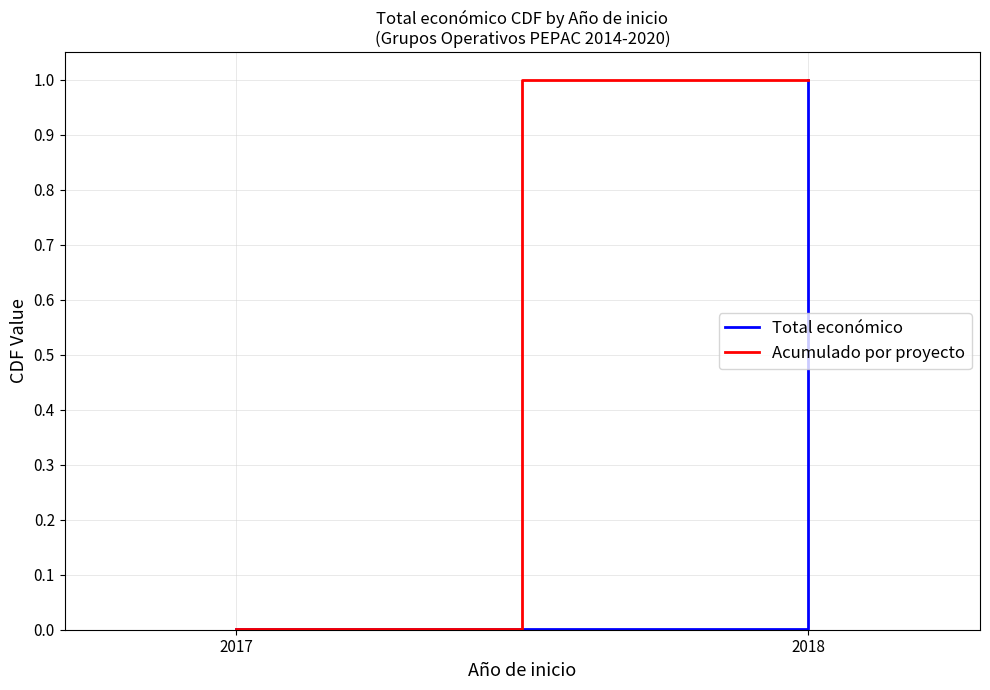

Which label corresponds to the smallest value in the chart?

2017